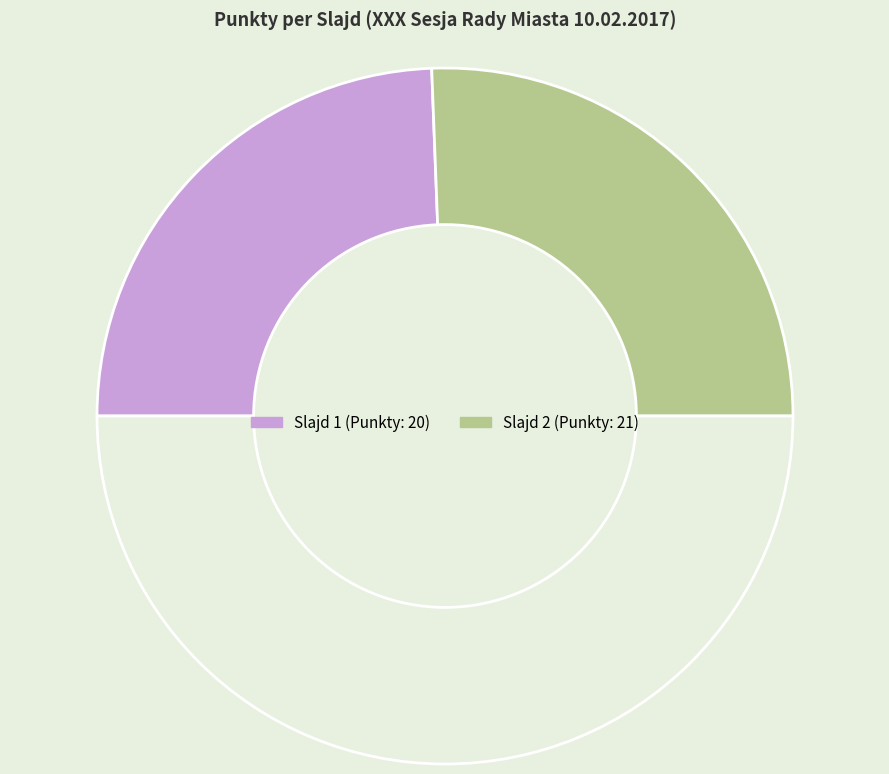

How many slices are in this pie chart?

3